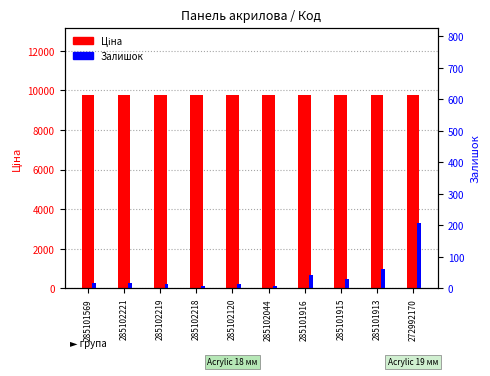

What is the label of the 5th bar from the right?

285102044